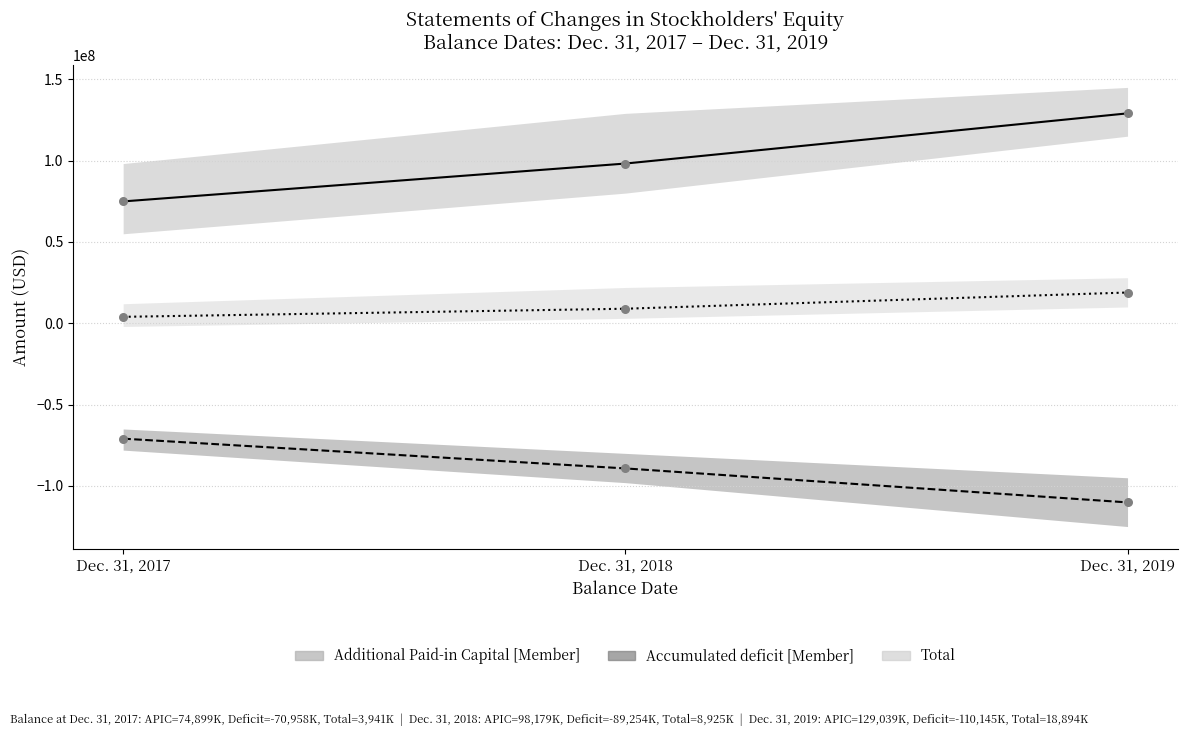

Which series has the largest Y range (max minus min)?

Additional Paid-in Capital [Member]